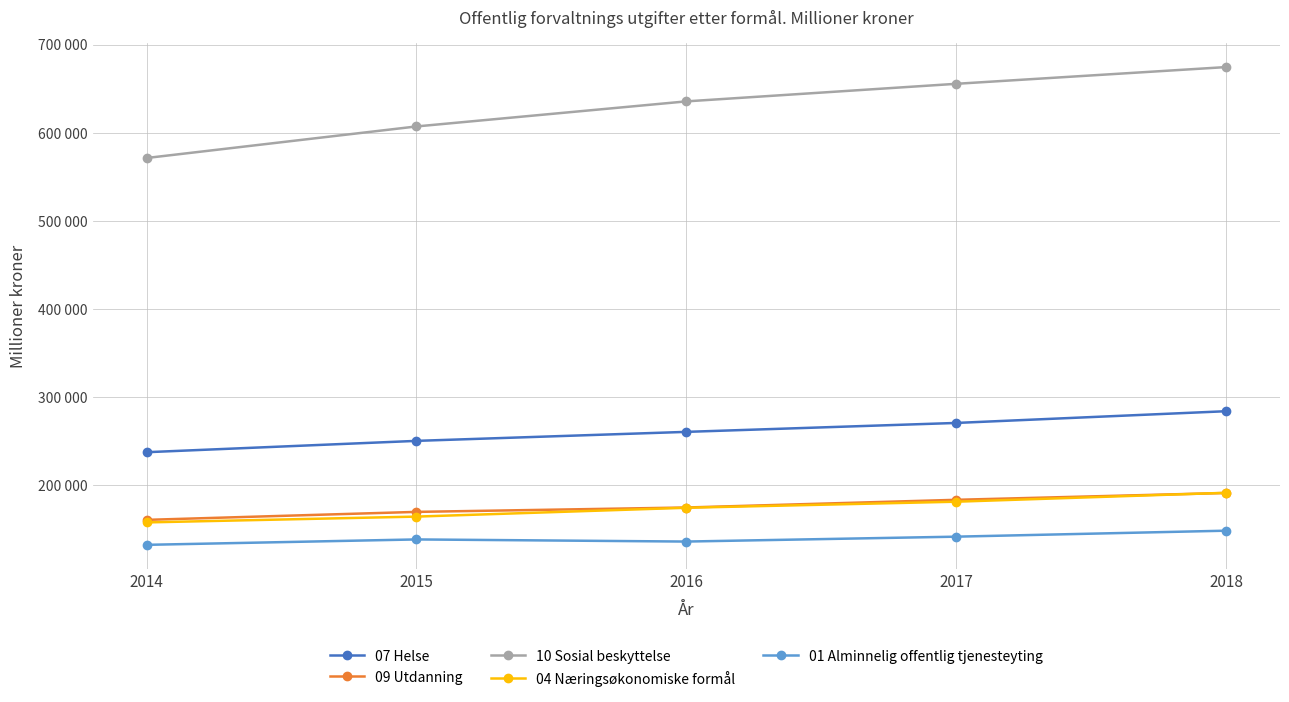

Which series has the largest total across all categories?

10 Sosial beskyttelse